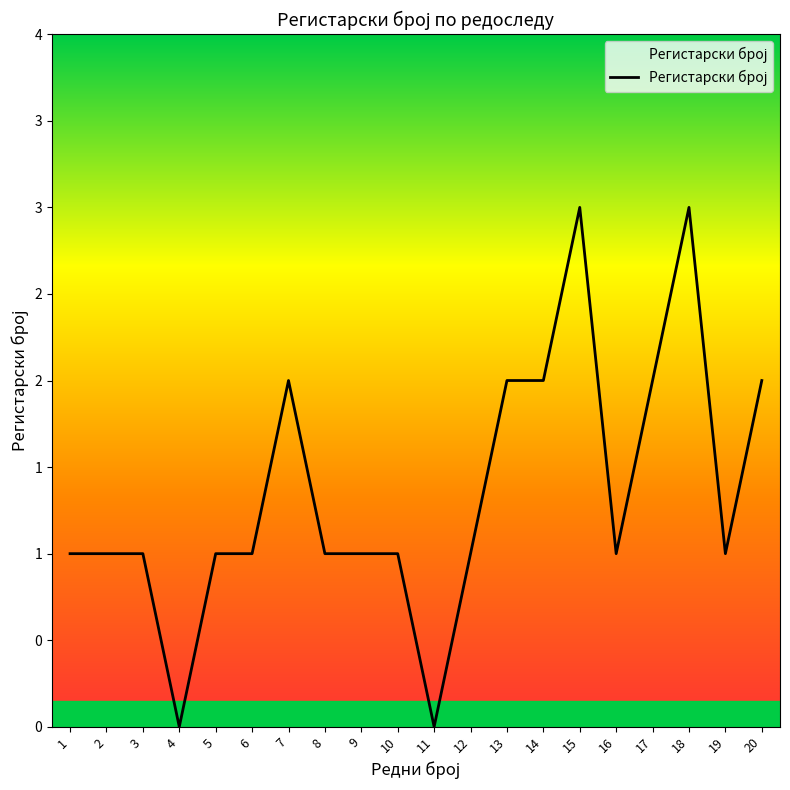

Which label corresponds to the smallest value in the chart?

4